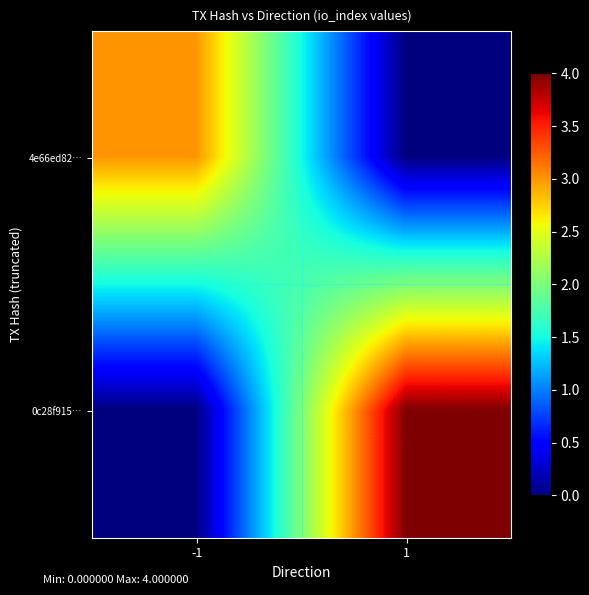

What is the total value across all series at 1?

4